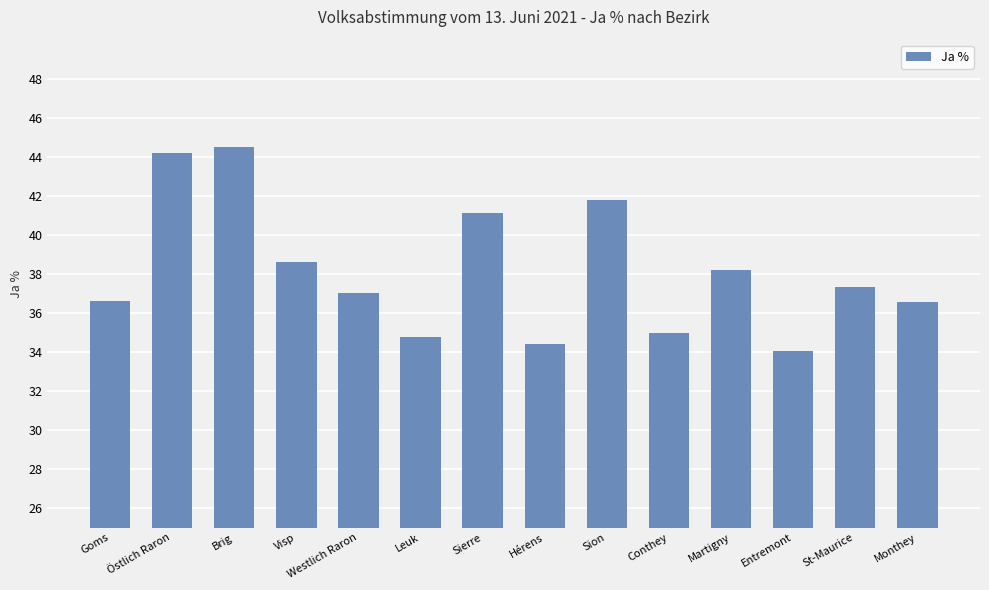

What is the difference between the maximum and second lowest values?

10.1